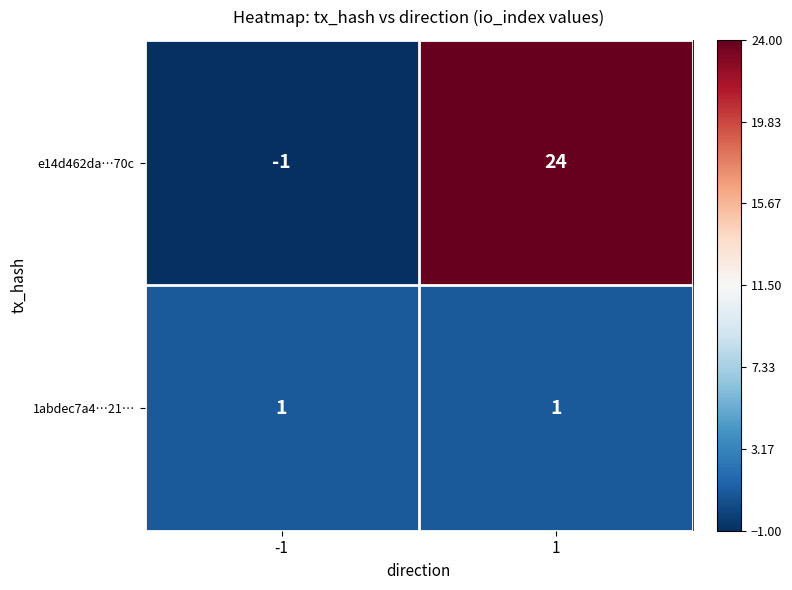

What is the total value across all series at 1?

25